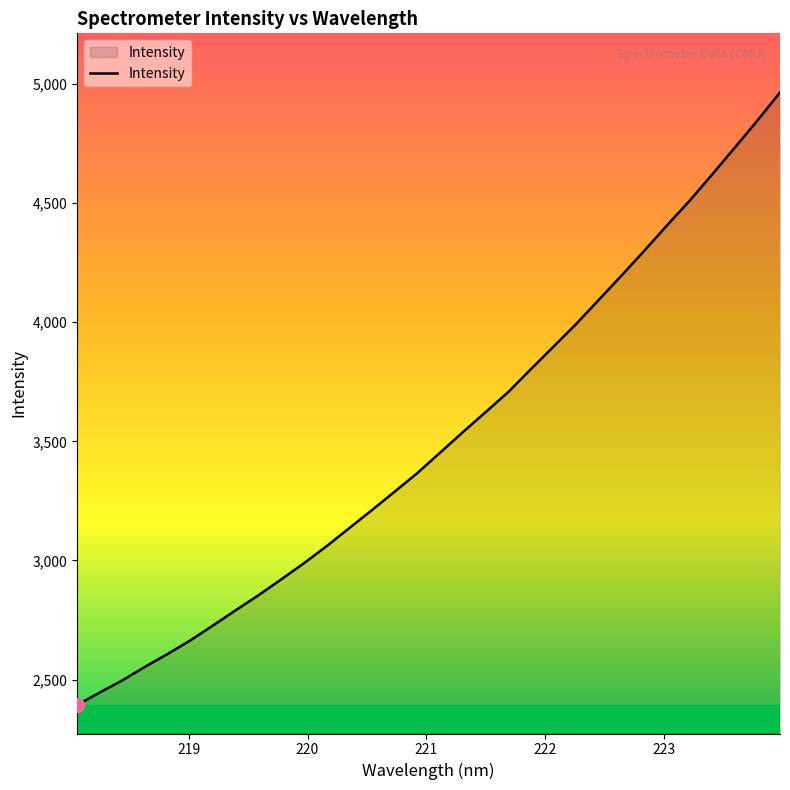

What is the maximum value shown in the chart?

4964.6